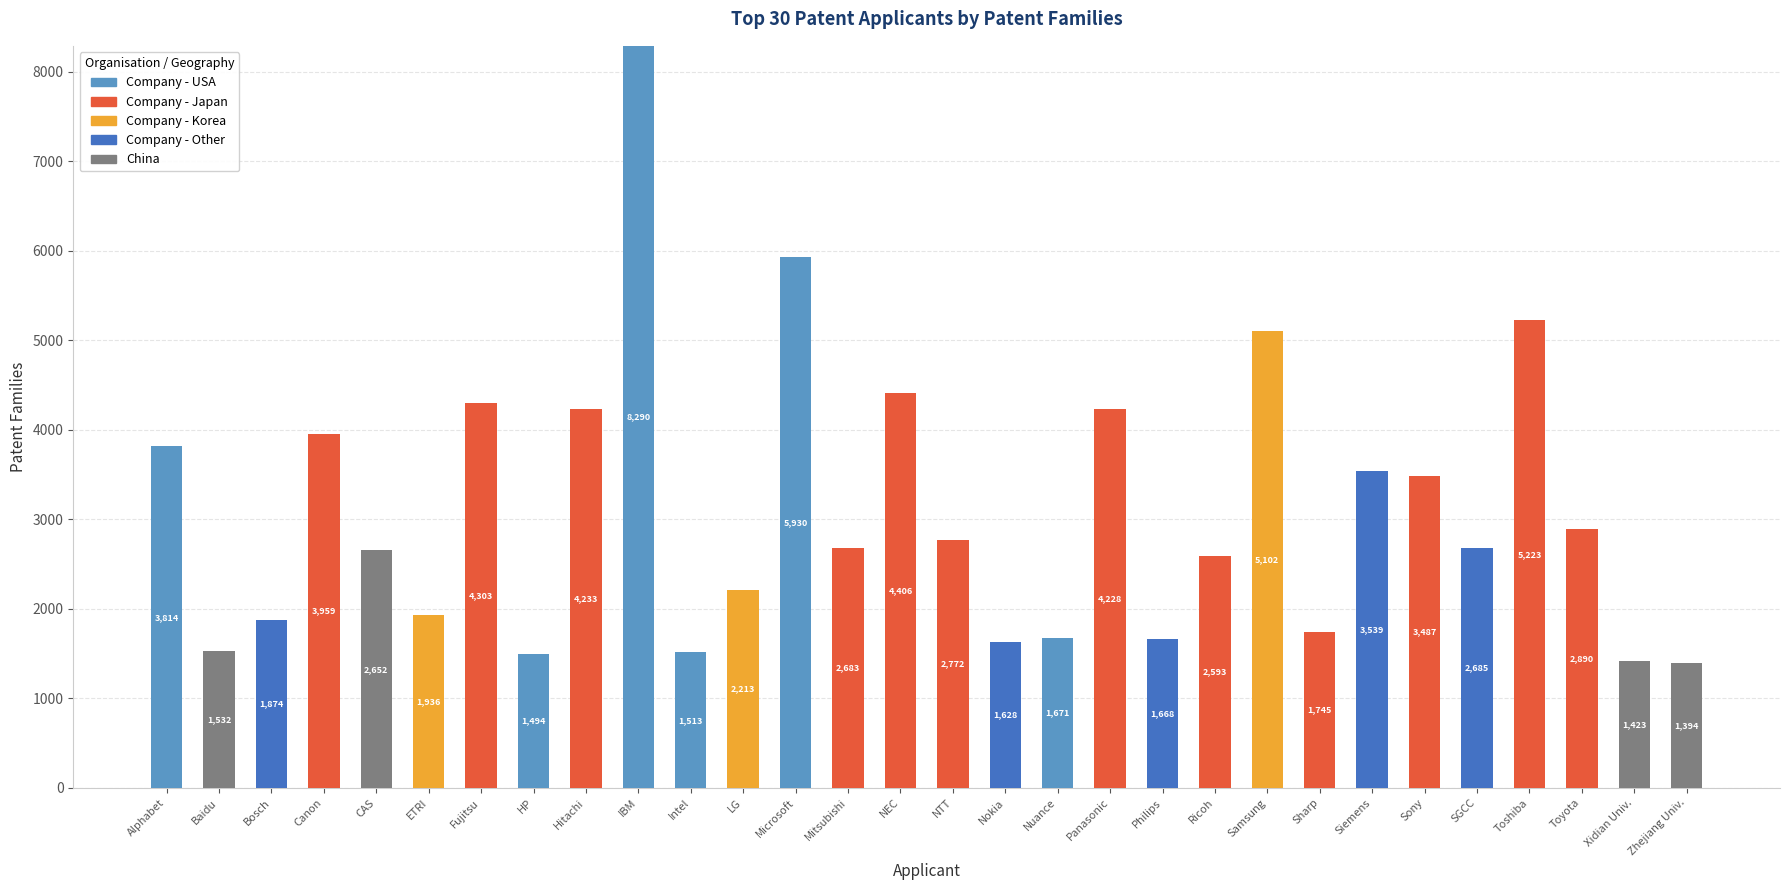

How many categories are shown in the chart?

30